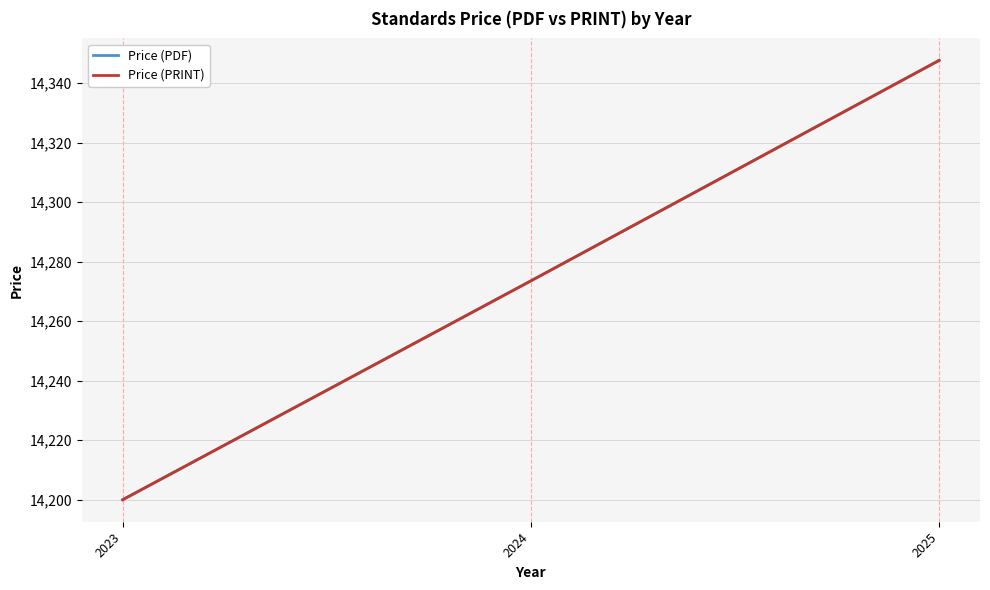

Which has a higher value, 2025 or 2023?

2025